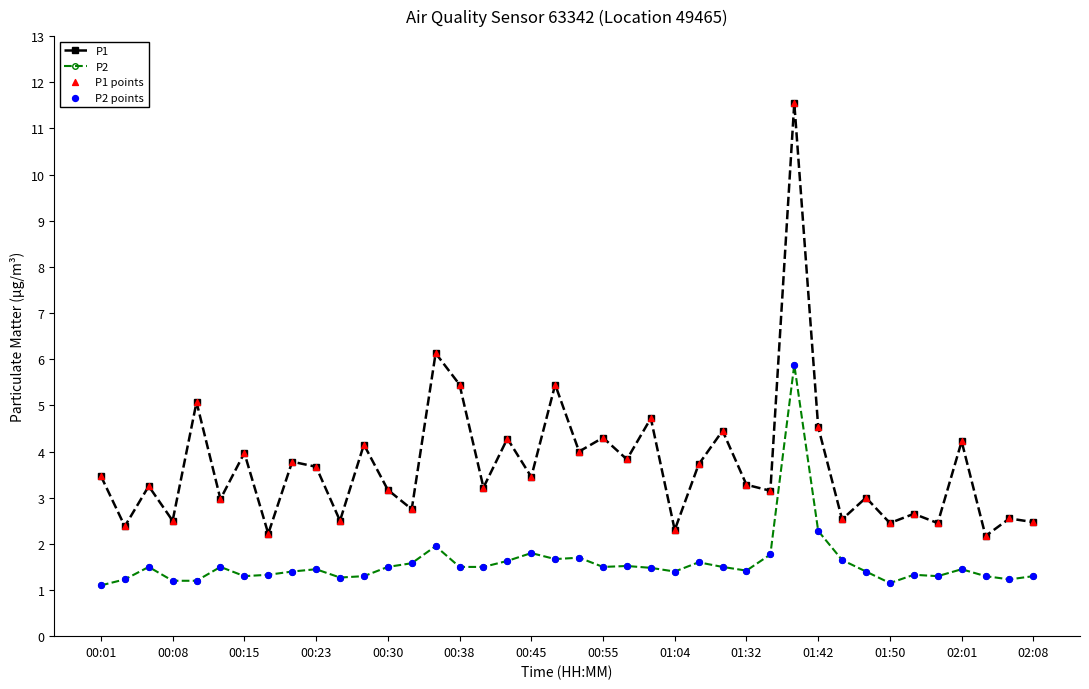

True or false: P2 has more than 0 interior local peaks.

True